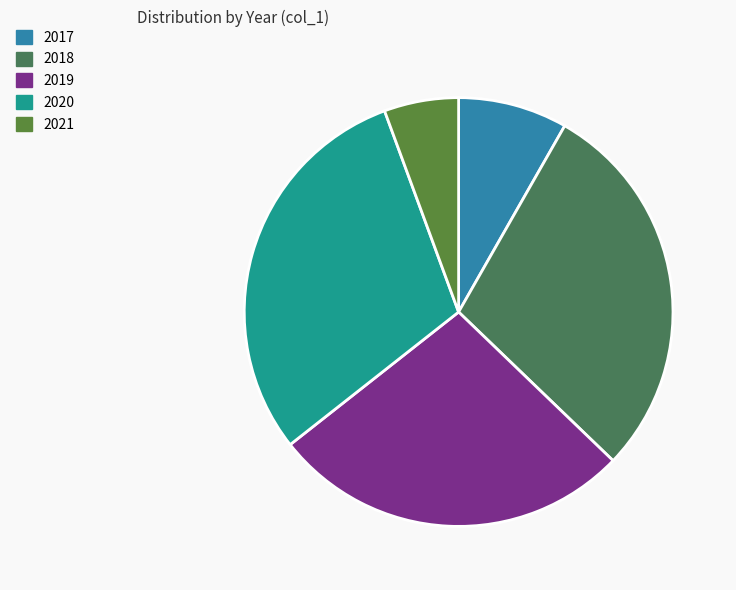

True or false: 2019 accounts for 27% of the total.

True